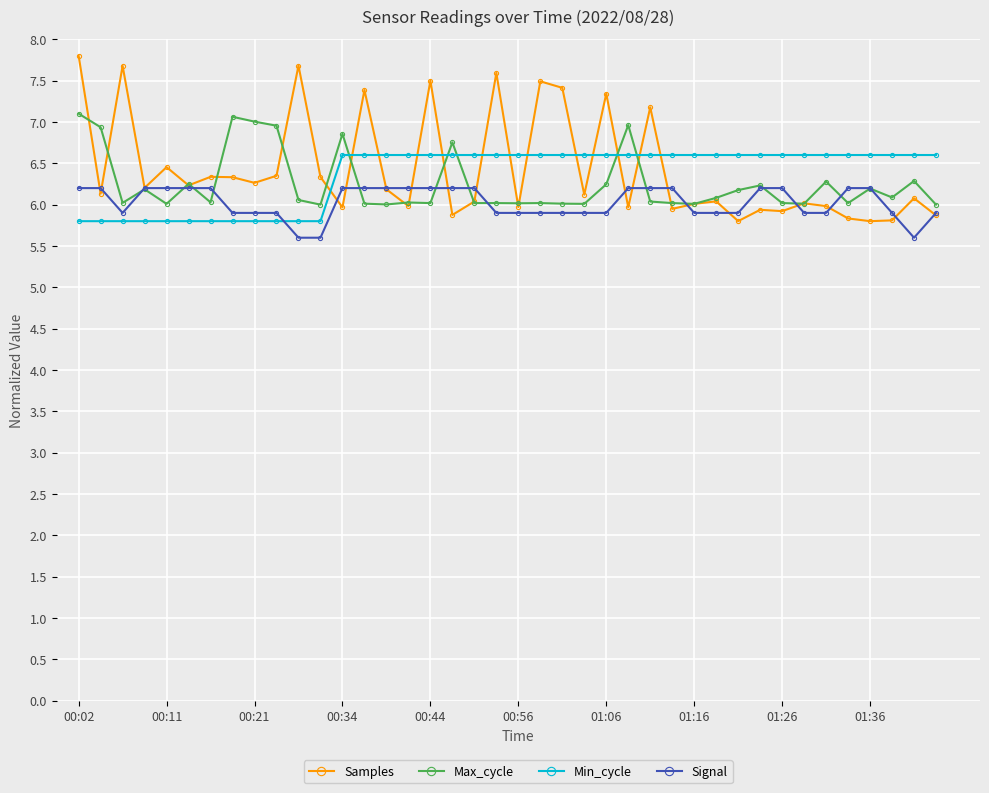

What is the smallest value displayed?

5.6